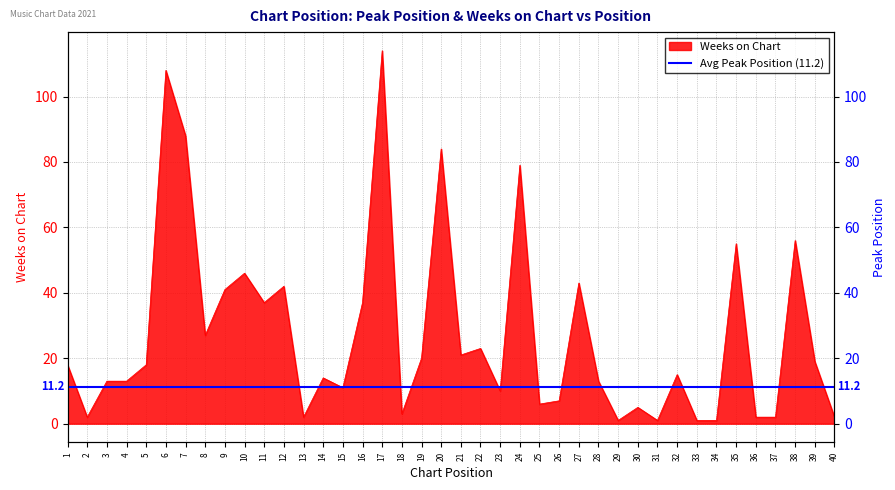

What is the change in value from 2 to 25?

+4